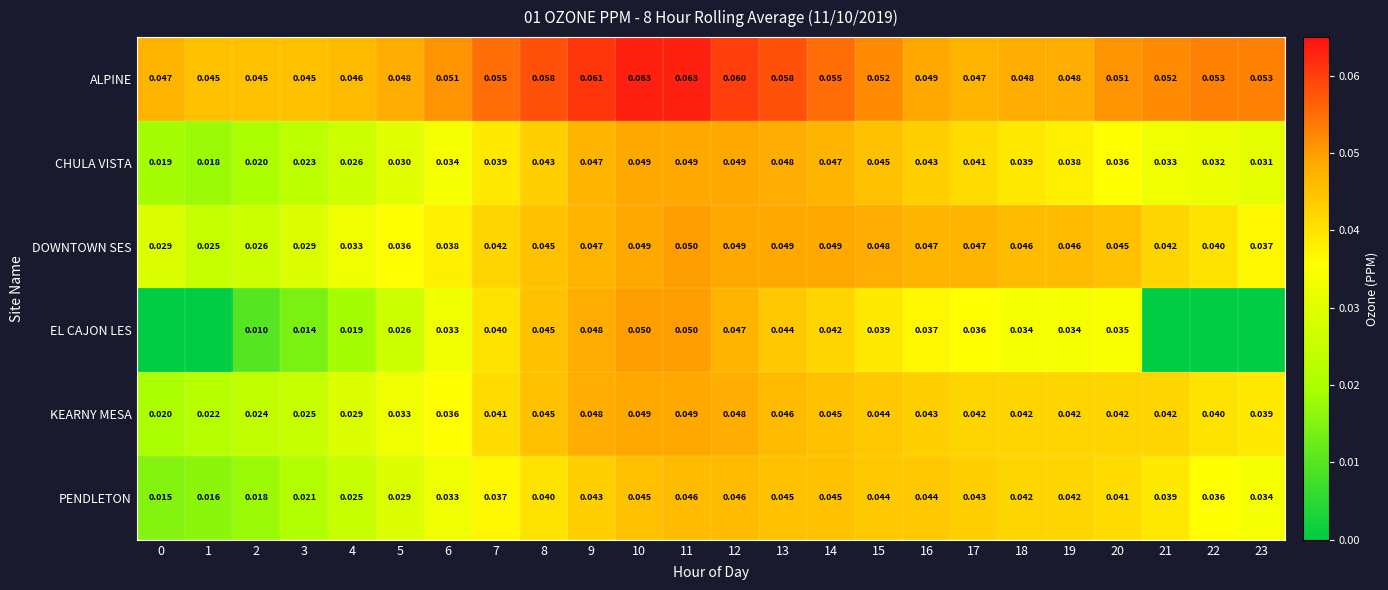

Rank the series at 13 from highest to lowest value.

ALPINE, DOWNTOWN SES, CHULA VISTA, KEARNY MESA, PENDLETON, EL CAJON LES